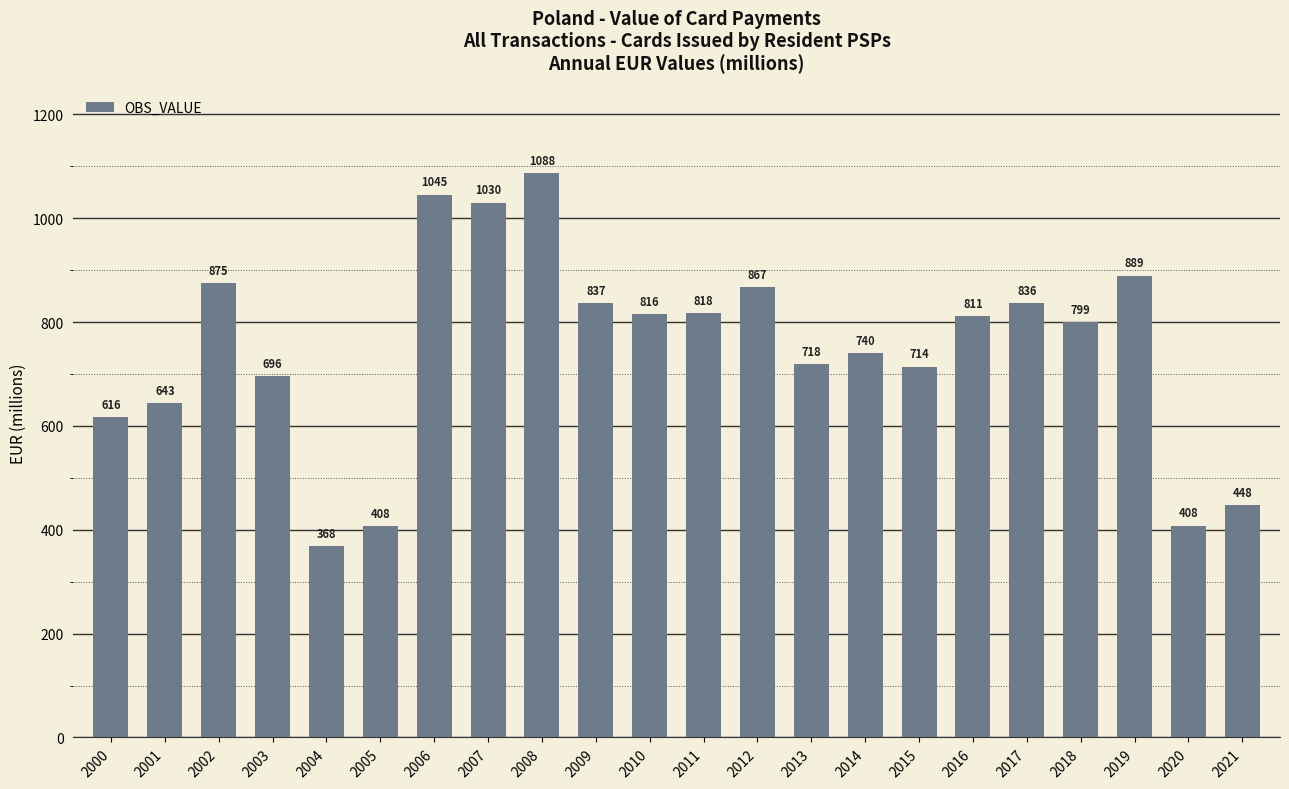

Which category has the highest value across all series?

2008